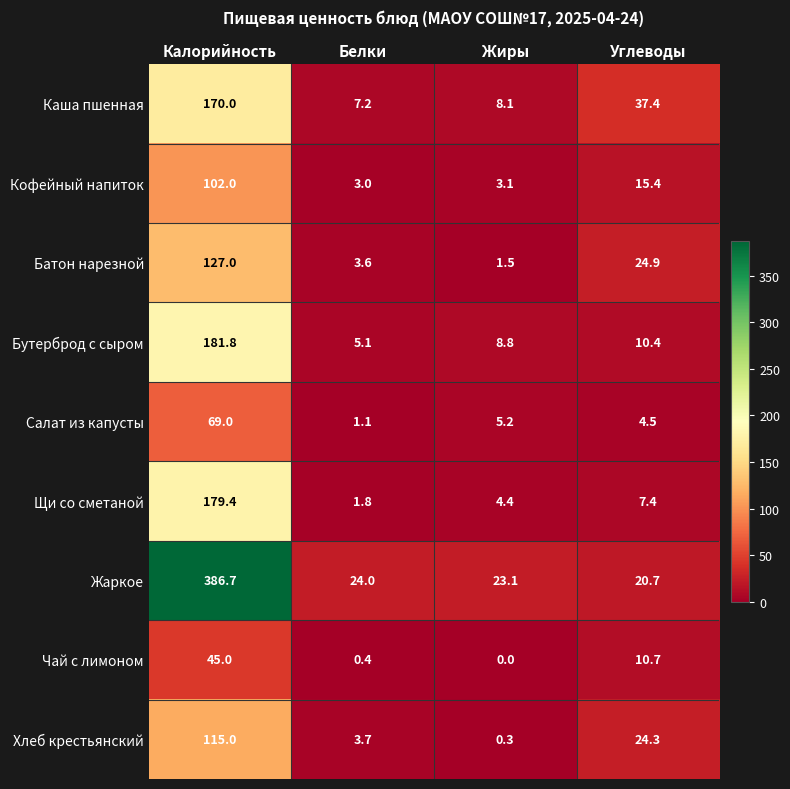

What is the difference between the maximum and minimum values in the Жаркое series?

366.0